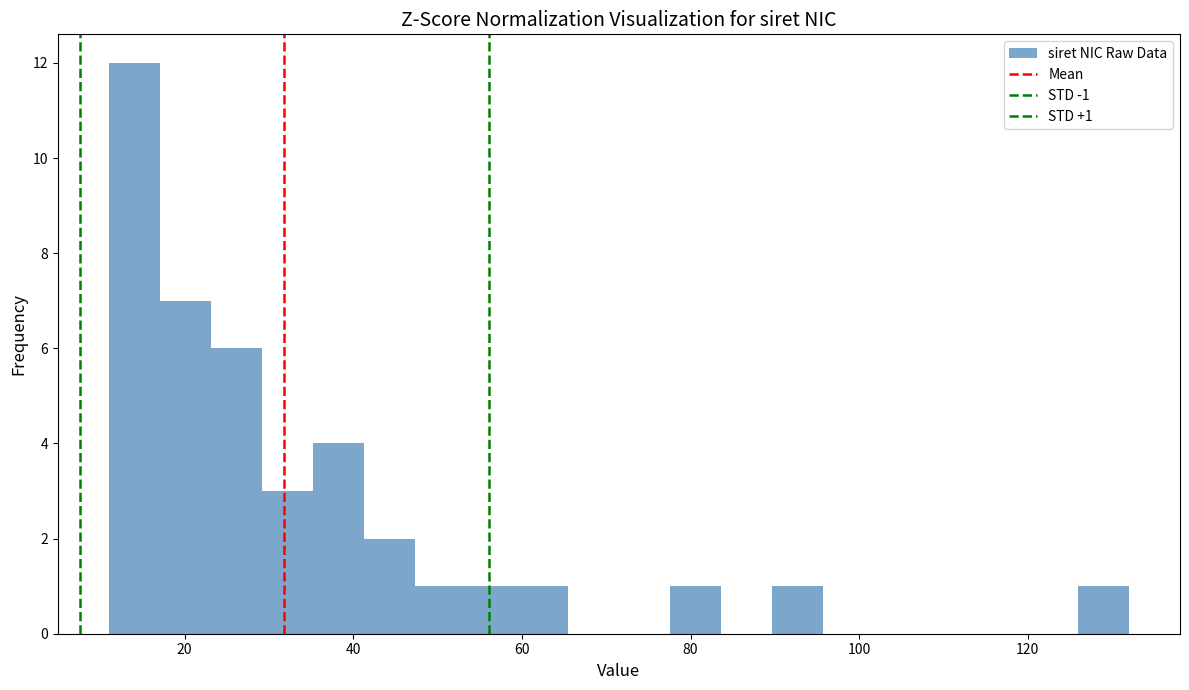

Around what value on the x-axis is the tallest bar? Give the approximate position of its centre, as read against the axis.

14